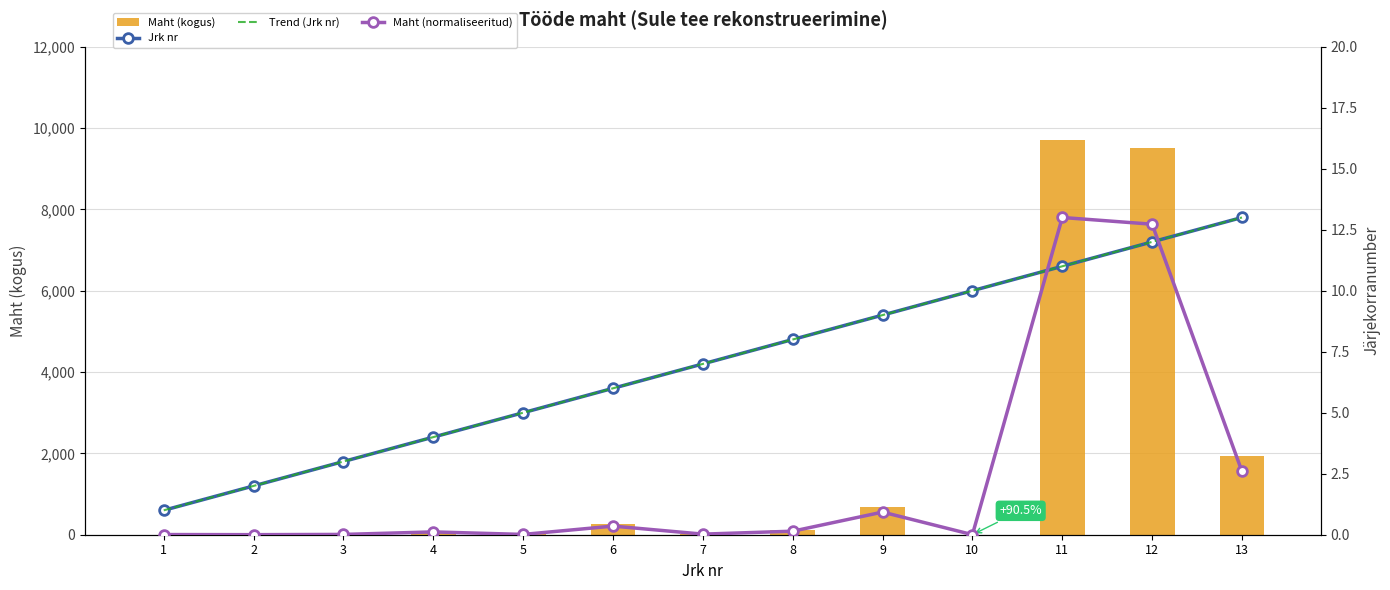

At which category is the sum across all series the highest?

11